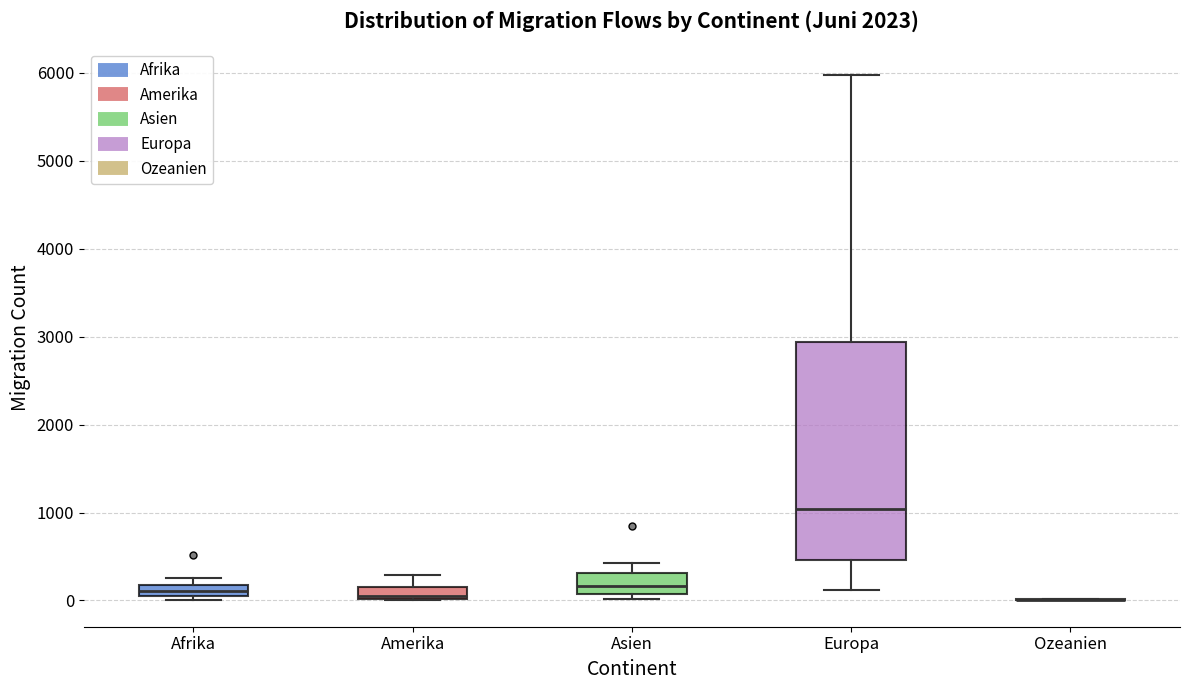

Where is the upper edge of the box for Afrika on the y-axis? The values are not printed on the chart, so give them approximately, as read against the axis.

200